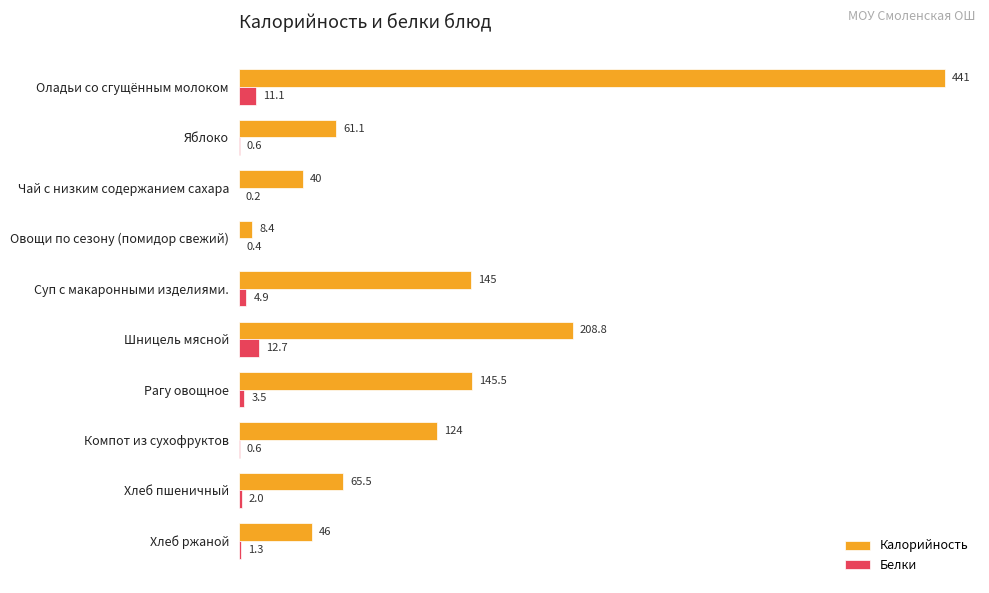

What is the highest value of the Белки series?

12.7